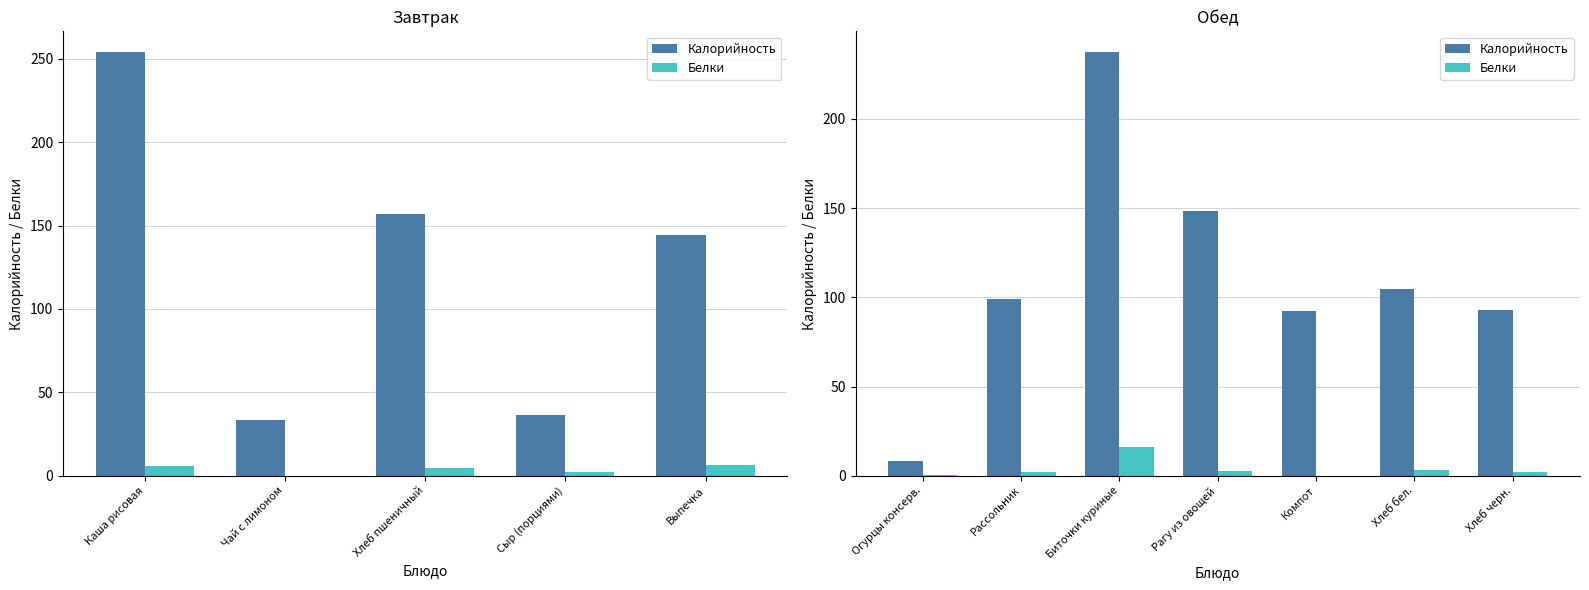

What is the value of the Белки bar at the 2nd from the left?

2.2